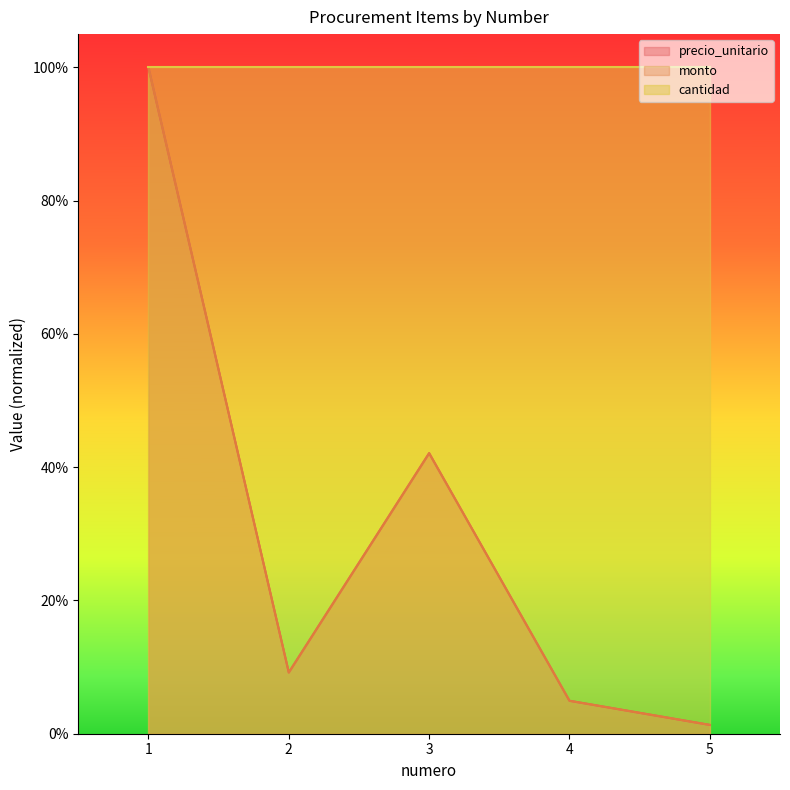

Which has a higher value, 2 or 3?

3